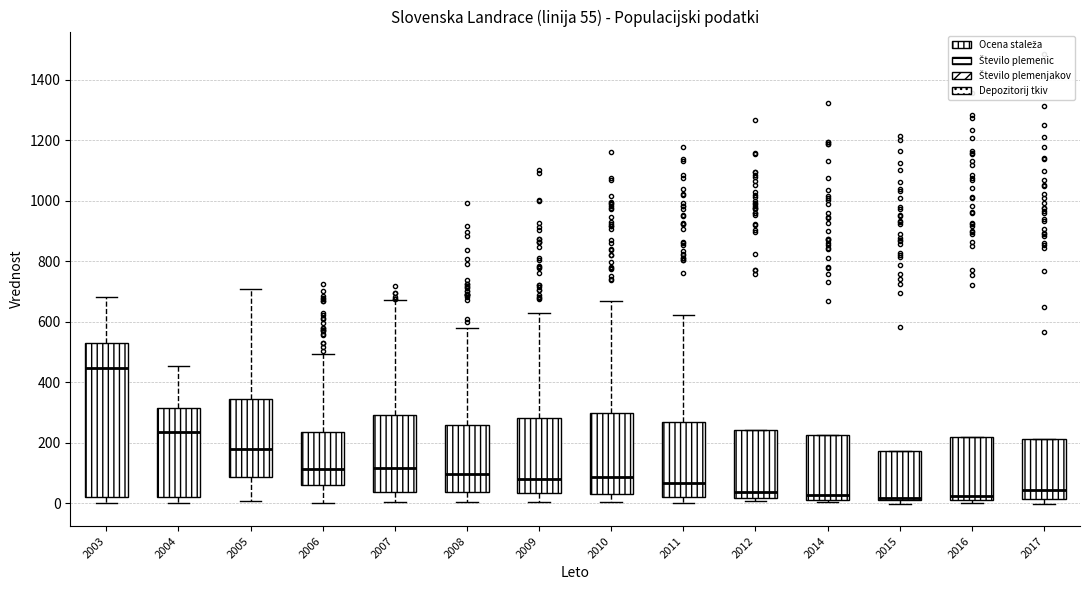

Which box has the highest median line?

2003